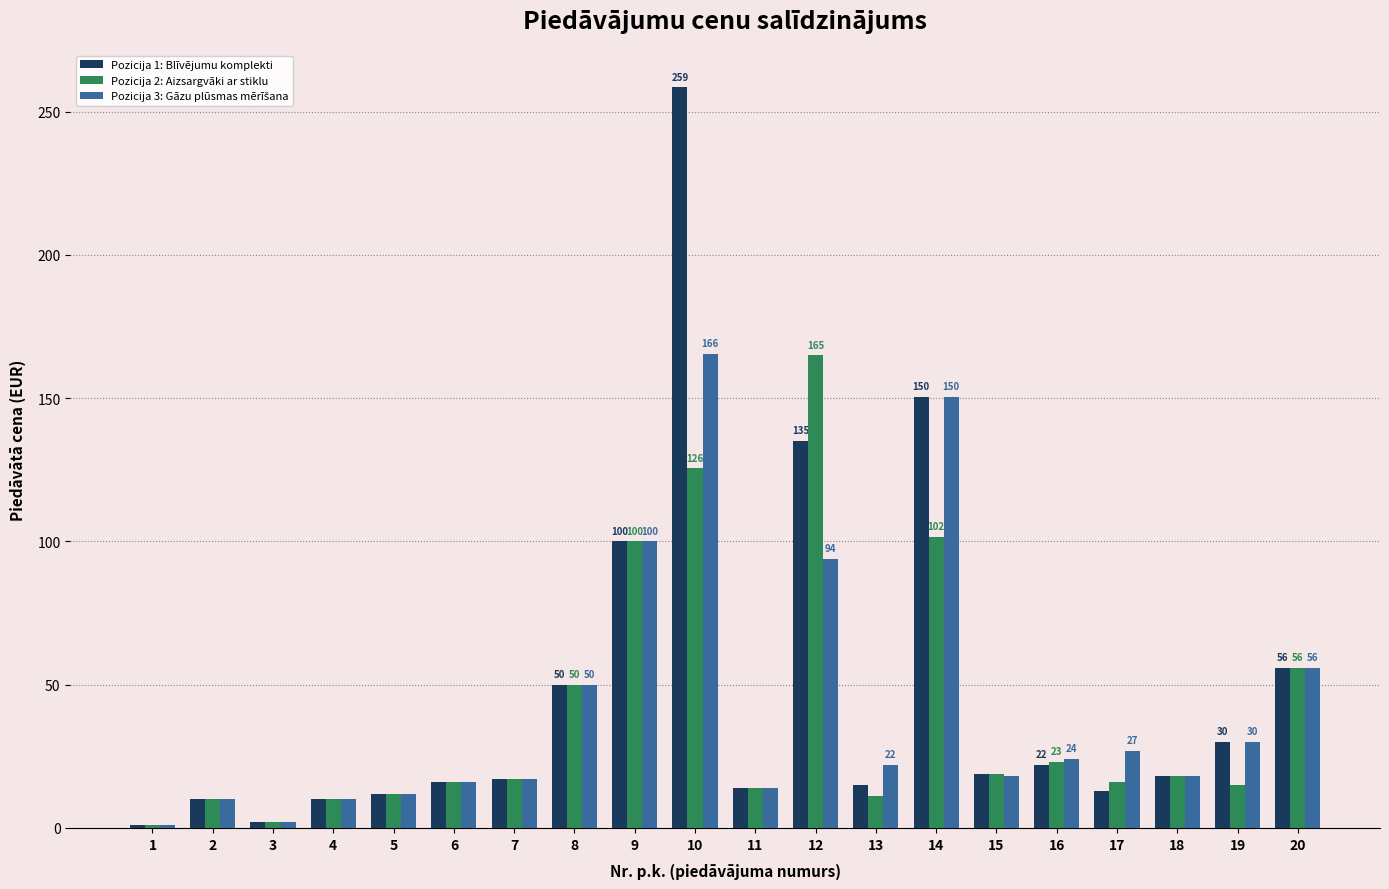

What is the highest value of the Pozicija 2: Aizsargvāki ar stiklu series?

165.0